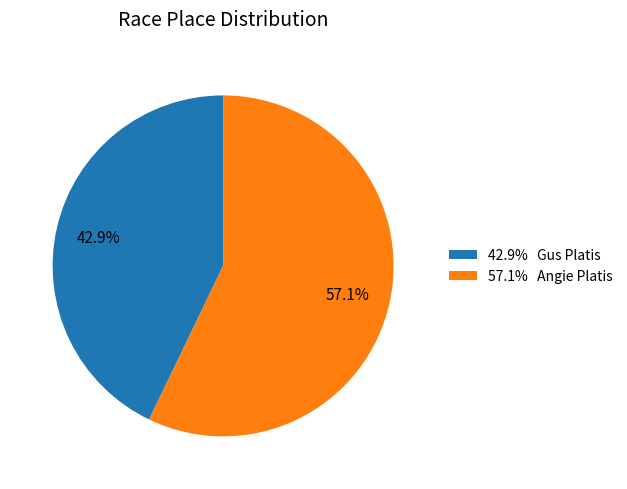

How many segments does this pie chart have?

2